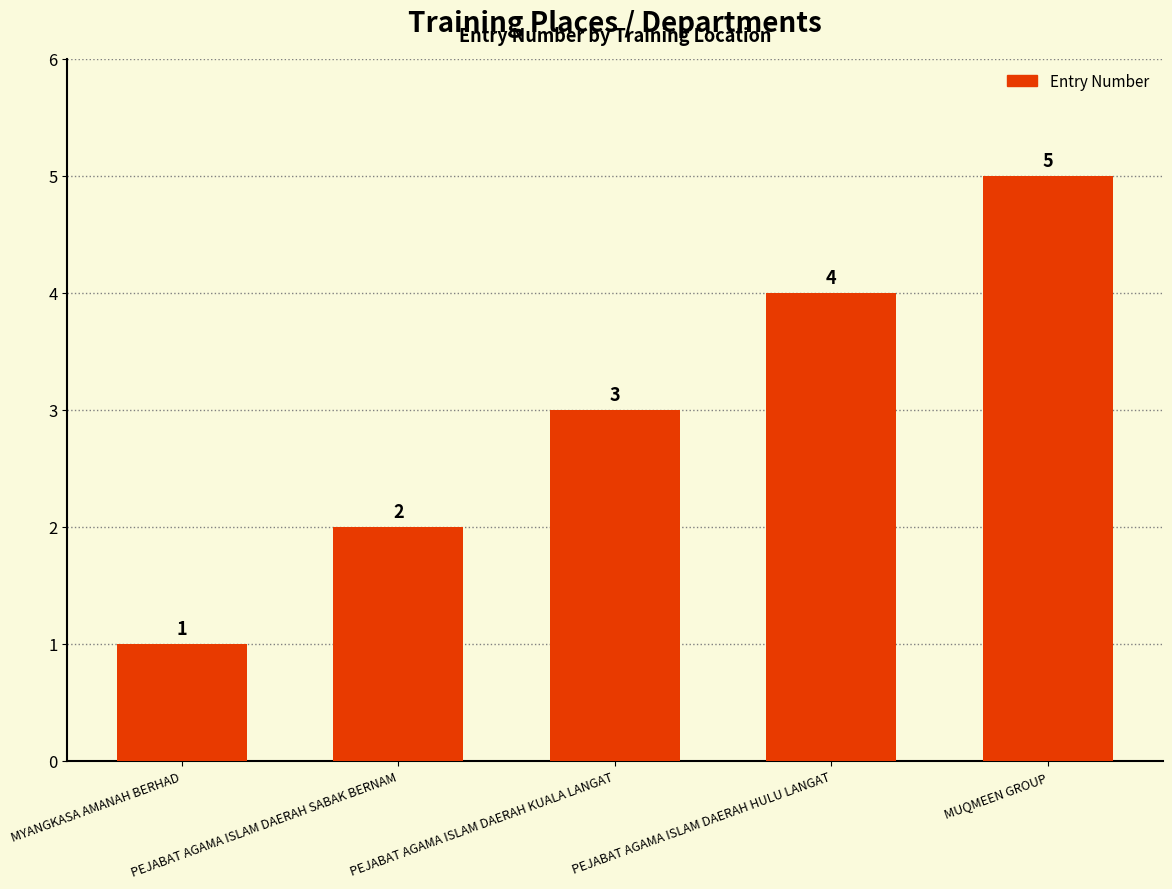

How many values are between 2 and 4?

3